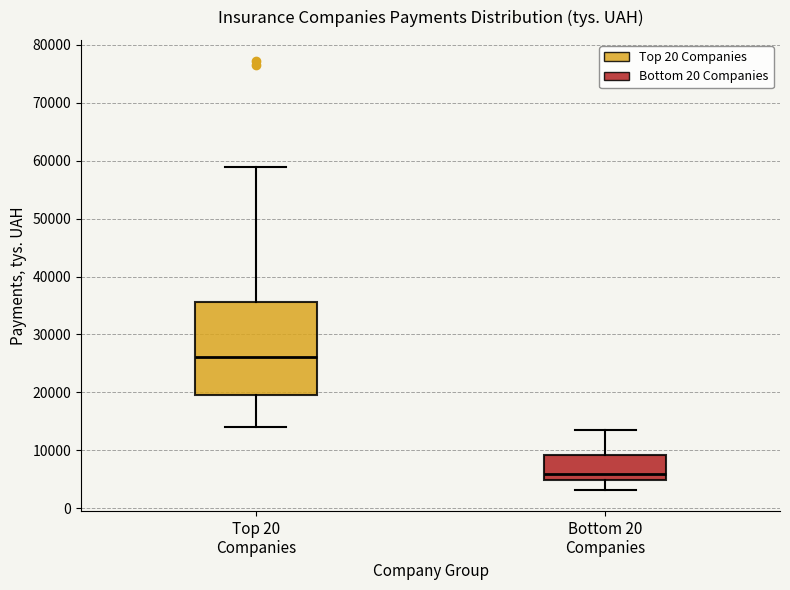

Reading left to right, transcribe this box plot: for each box, give where its median line is, the range the box spans, and where its two whiskers end, as read against the y-axis. The values are not printed on the chart, so give them approximately, as read against the axis.

Top 20 Companies: median 26000, box 20000 to 36000, whiskers 14000 to 59000
Bottom 20 Companies: median 6000, box 5000 to 9000, whiskers 3000 to 14000